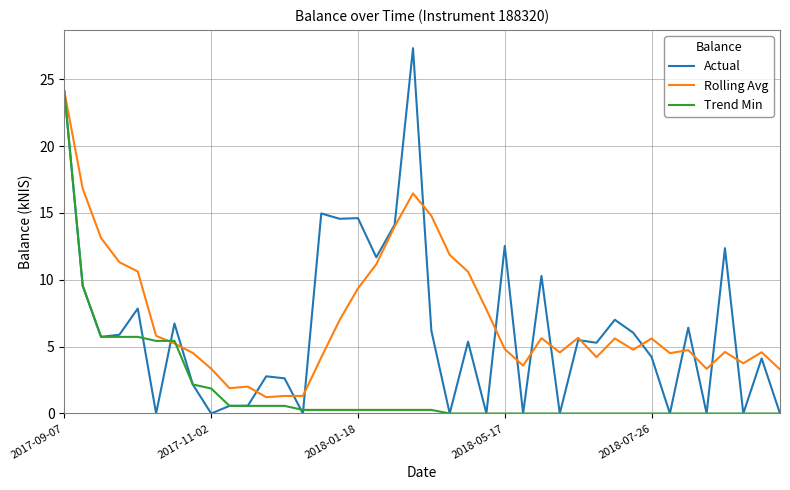

Which series has the largest range (max minus min)?

Actual